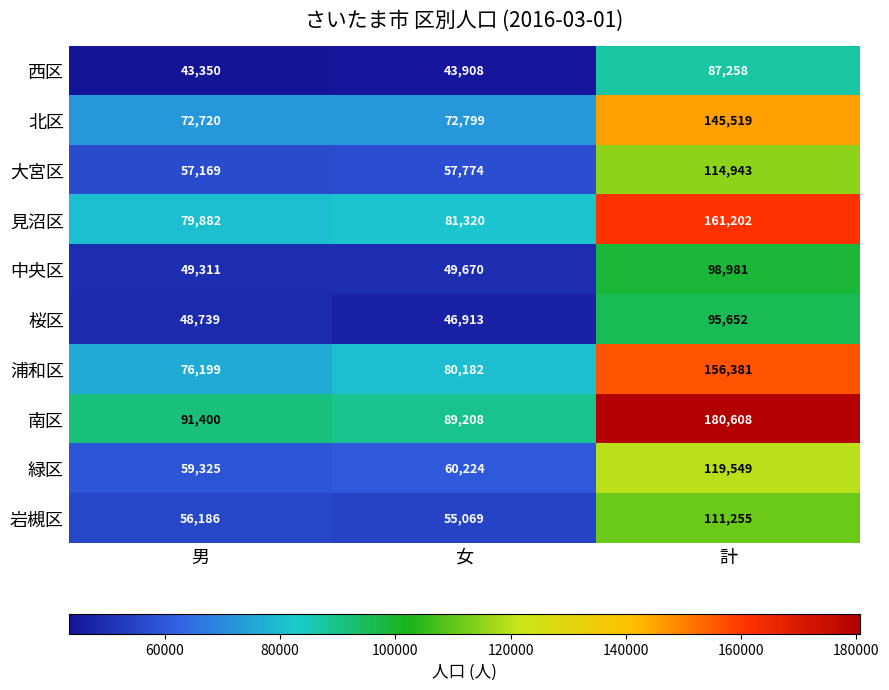

What is the average value of the 浦和区 series?

104254